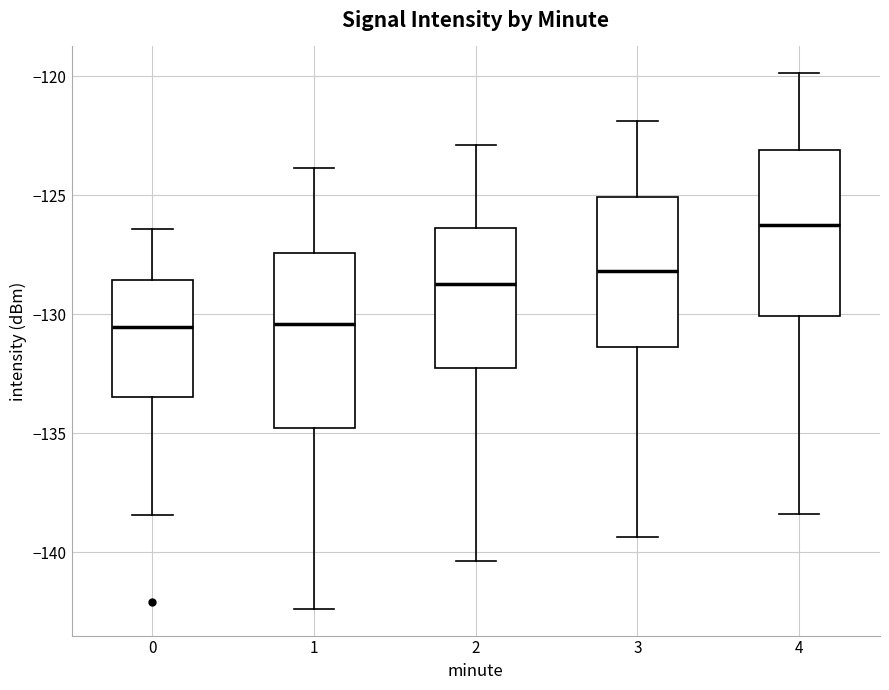

Reading left to right, transcribe this box plot: for each box, give where its median line is, the range the box spans, and where its two whiskers end, as read against the y-axis. The values are not printed on the chart, so give them approximately, as read against the axis.

0: median -130.5, box -133.5 to -128.5, whiskers -138.5 to -126.5
1: median -130.5, box -135.0 to -127.5, whiskers -142.5 to -124.0
2: median -128.5, box -132.5 to -126.5, whiskers -140.5 to -123.0
3: median -128.0, box -131.5 to -125.0, whiskers -139.5 to -122.0
4: median -126.5, box -130.0 to -123.0, whiskers -138.5 to -120.0